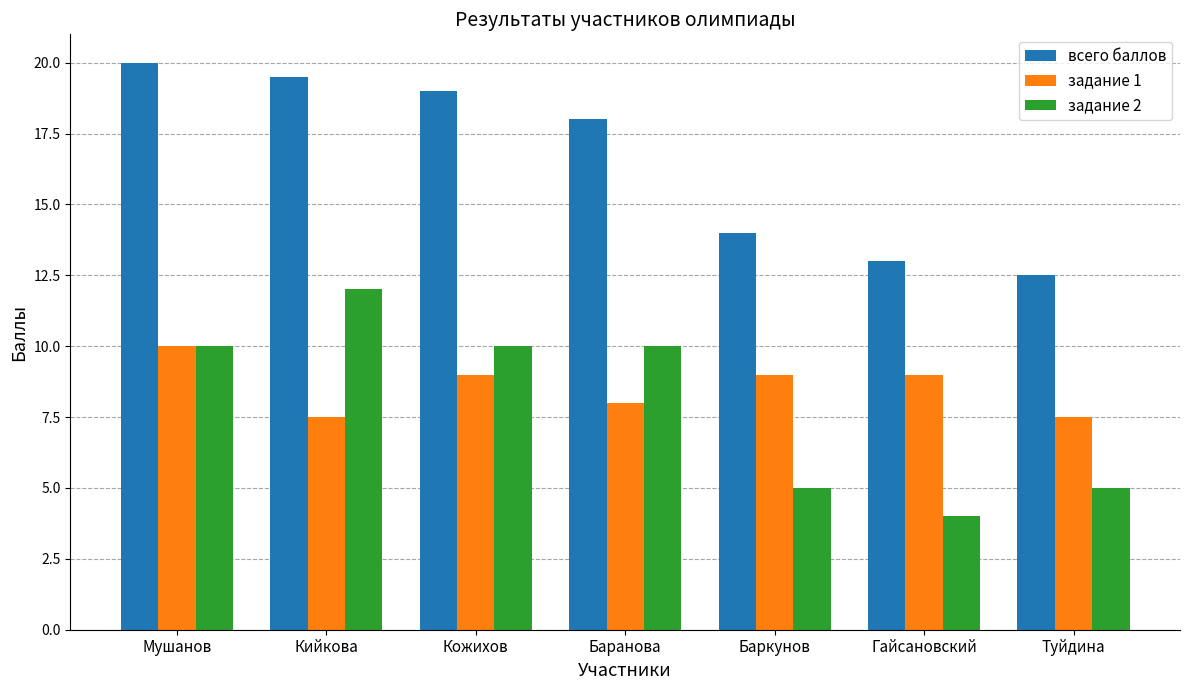

What are all the series names shown in the legend?

всего баллов, задание 1, задание 2